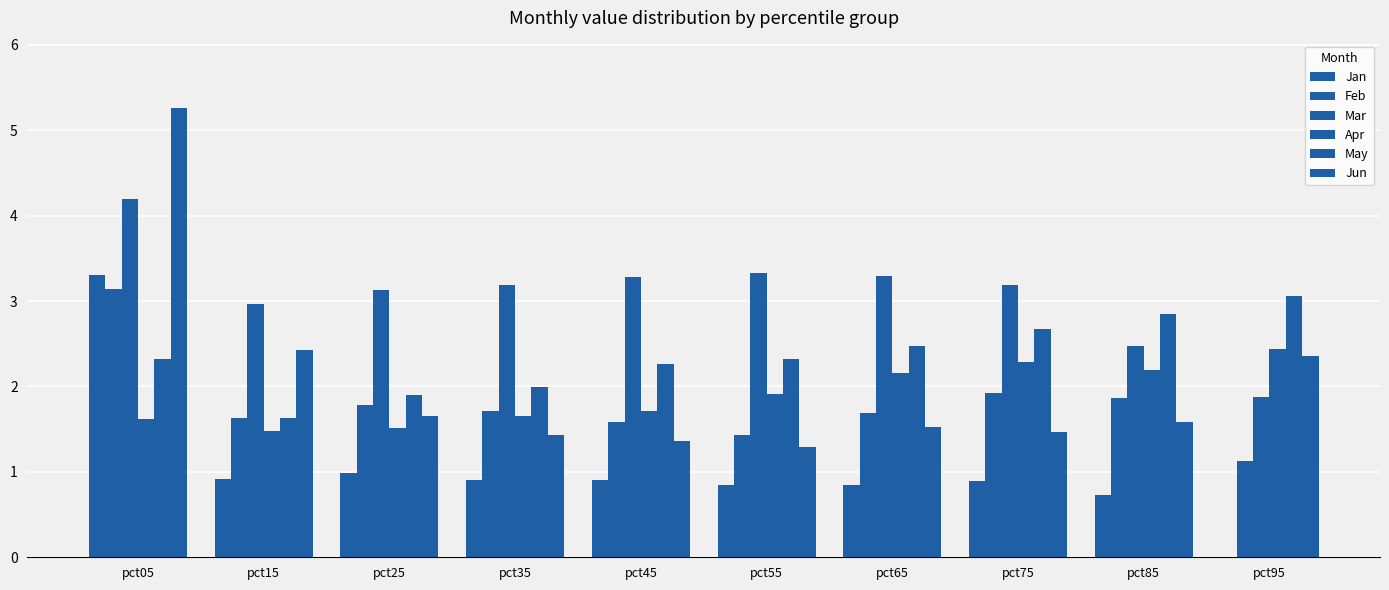

The value of Jun at pct25 is 1.7. True or false?

True